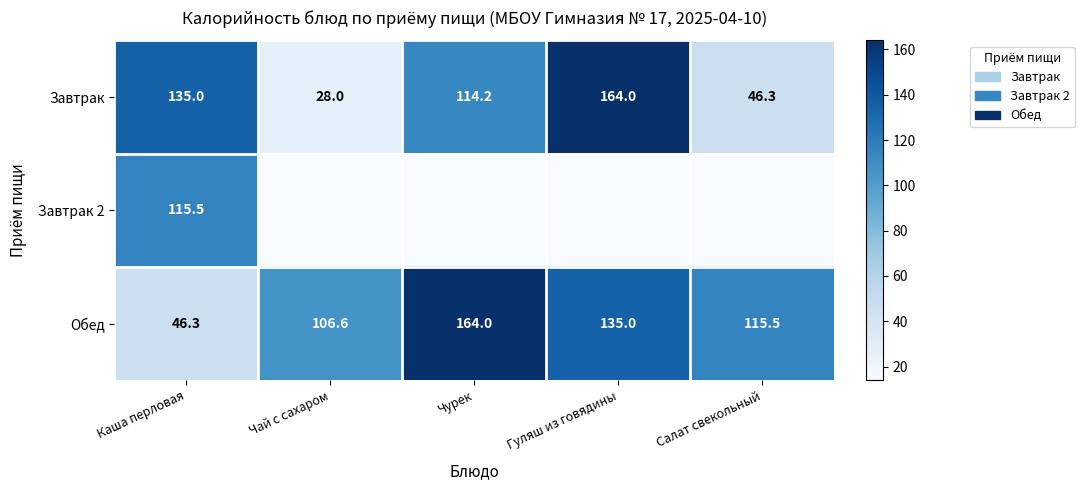

What is the difference between the maximum and minimum values in the Обед series?

117.7